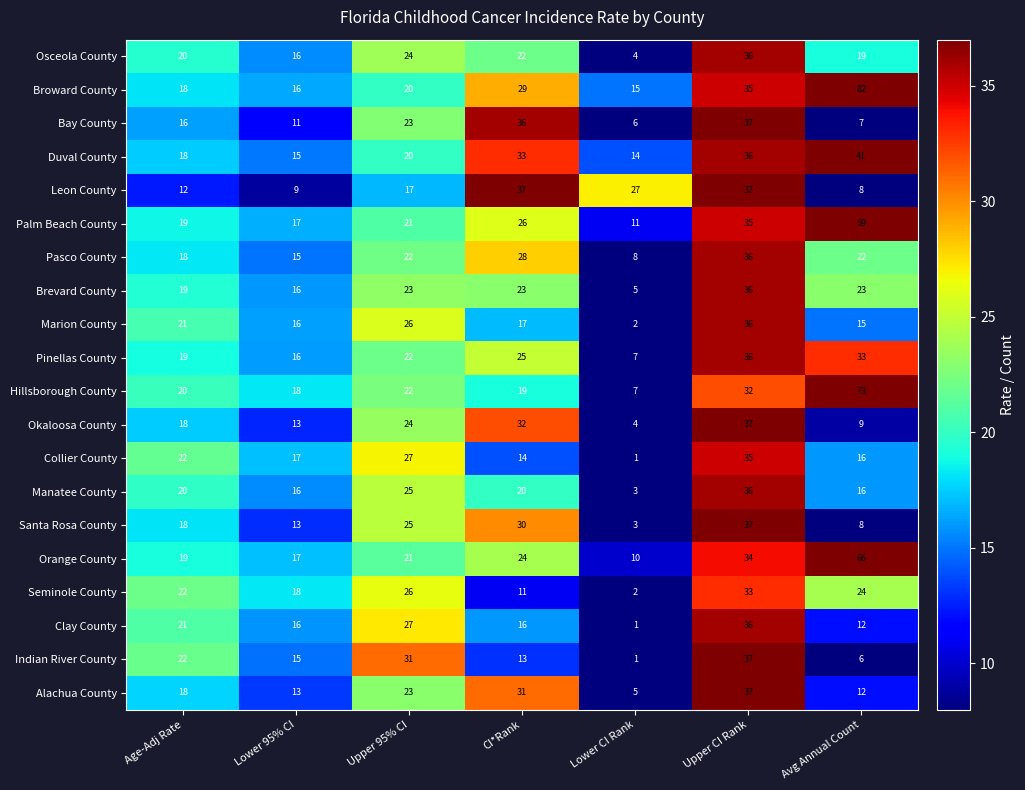

What is the difference between the highest and lowest values at Avg Annual Count?

76